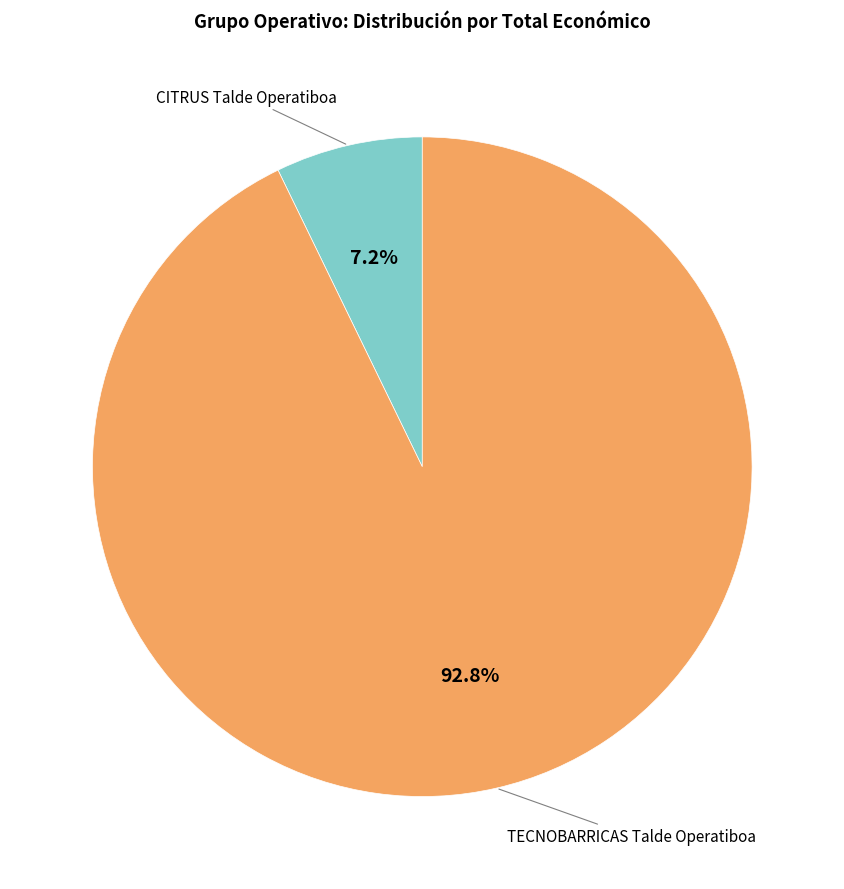

Is there any slice that represents more than half of the pie?

Yes